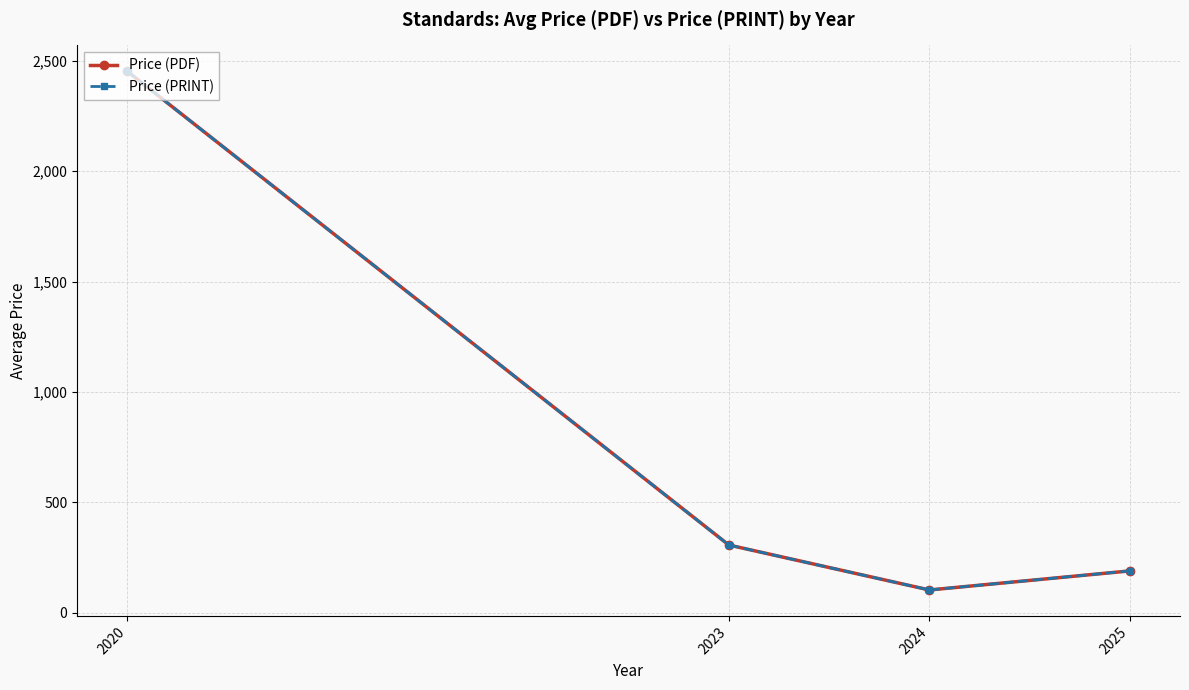

What is the value of the Price (PRINT) point at the 4th from the left?

188.7